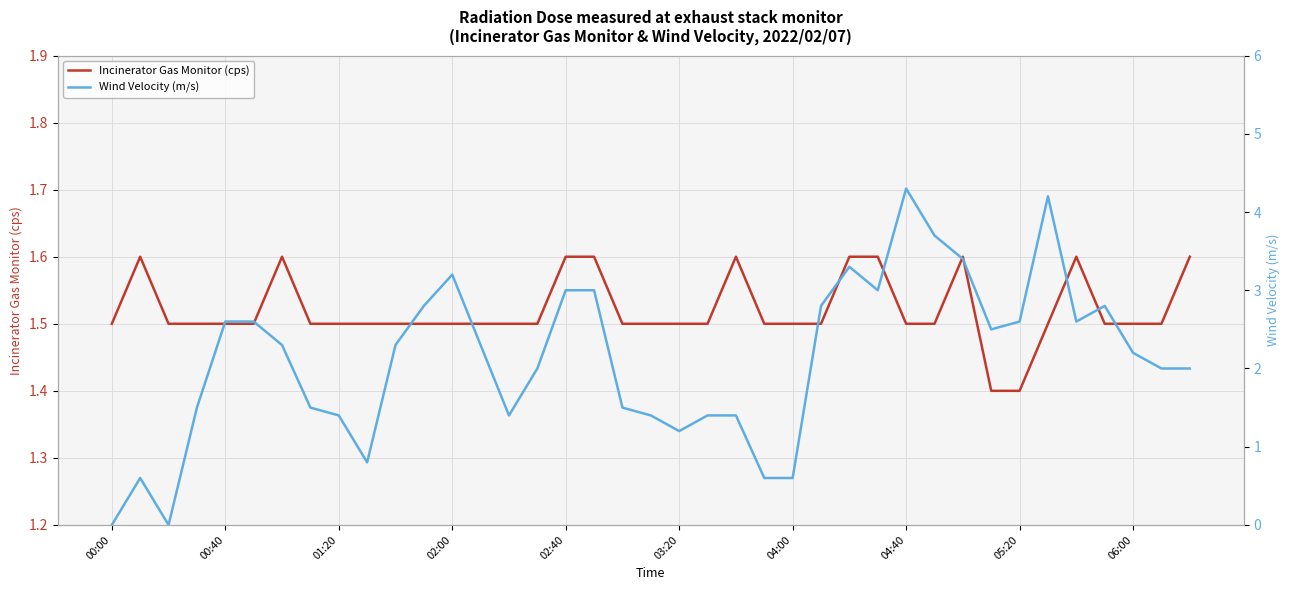

How many lines are shown in the chart?

2